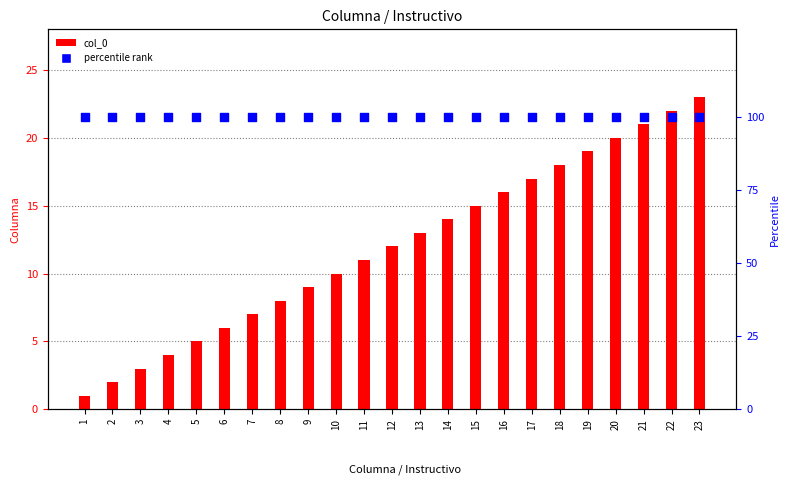

At how many categories does at least one series exceed 87?

23